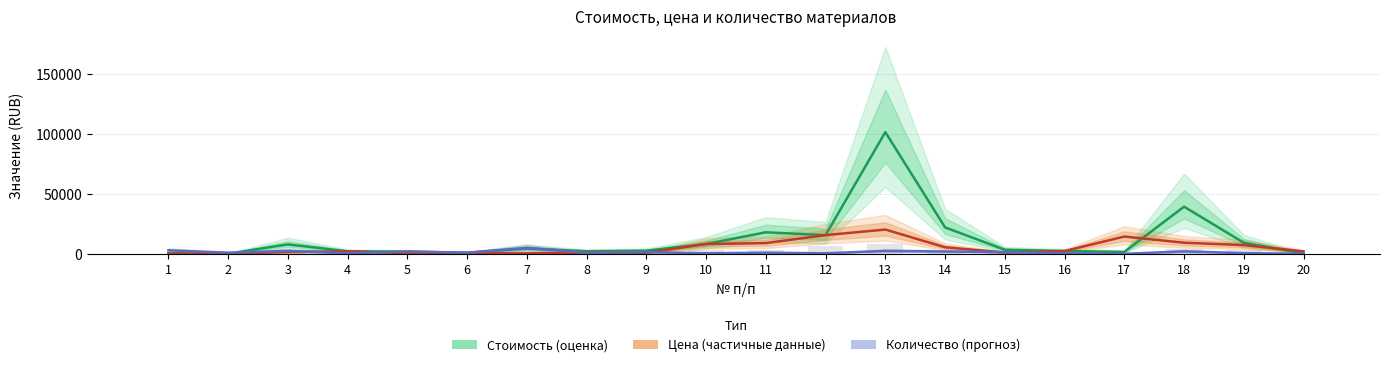

At which label is Количество (прогноз) closest to 2528?

3